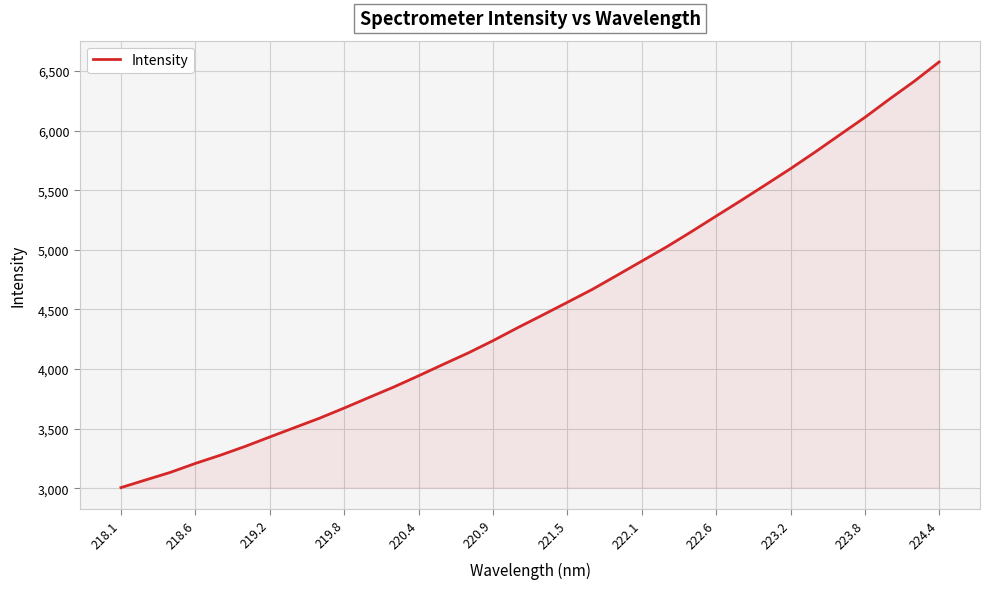

What is the difference between the second highest and minimum values?

3409.9